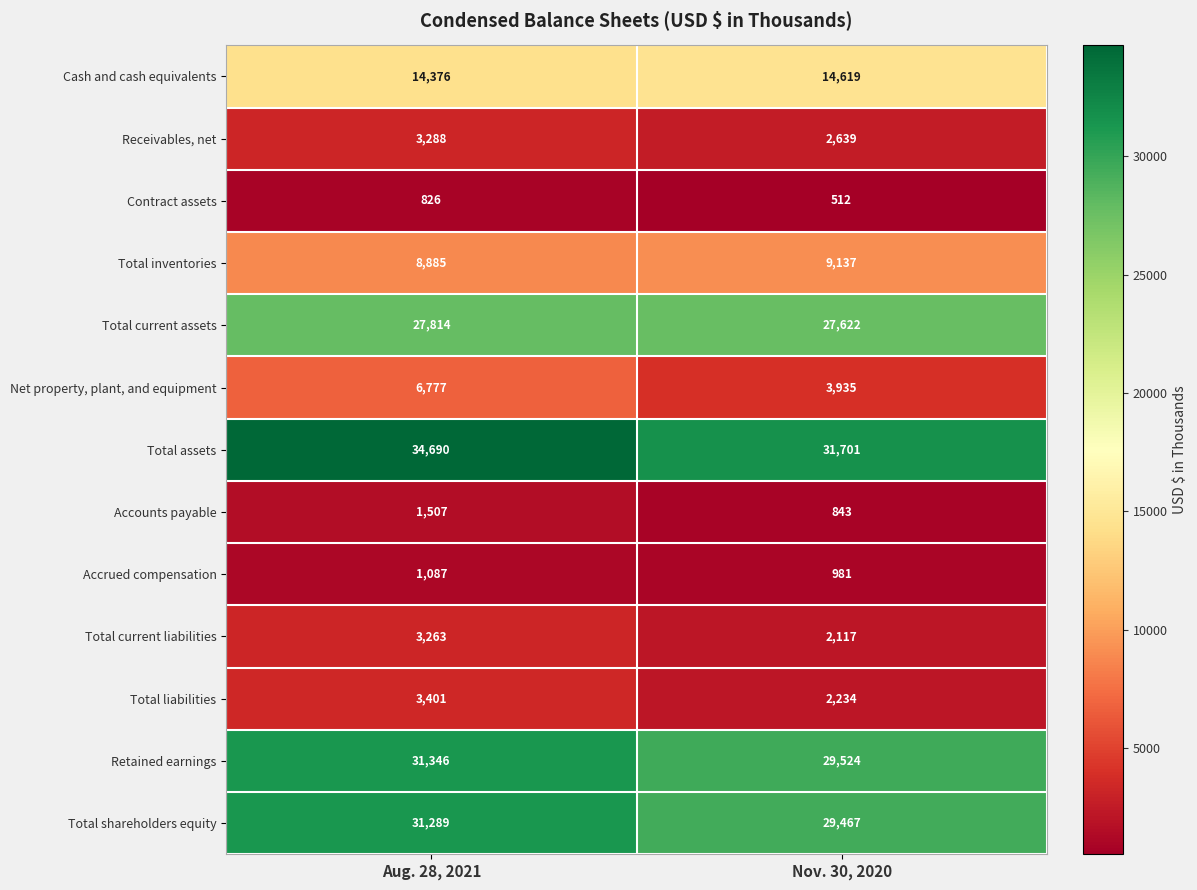

Reading left to right, transcribe all the data shown in this chart.

Cash and cash equivalents: Aug. 28, 2021=14376	Nov. 30, 2020=14619
Receivables, net: Aug. 28, 2021=3288	Nov. 30, 2020=2639
Contract assets: Aug. 28, 2021=826	Nov. 30, 2020=512
Total inventories: Aug. 28, 2021=8885	Nov. 30, 2020=9137
Total current assets: Aug. 28, 2021=27814	Nov. 30, 2020=27622
Net property, plant, and equipment: Aug. 28, 2021=6777	Nov. 30, 2020=3935
Total assets: Aug. 28, 2021=34690	Nov. 30, 2020=31701
Accounts payable: Aug. 28, 2021=1507	Nov. 30, 2020=843
Accrued compensation: Aug. 28, 2021=1087	Nov. 30, 2020=981
Total current liabilities: Aug. 28, 2021=3263	Nov. 30, 2020=2117
Total liabilities: Aug. 28, 2021=3401	Nov. 30, 2020=2234
Retained earnings: Aug. 28, 2021=31346	Nov. 30, 2020=29524
Total shareholders equity: Aug. 28, 2021=31289	Nov. 30, 2020=29467